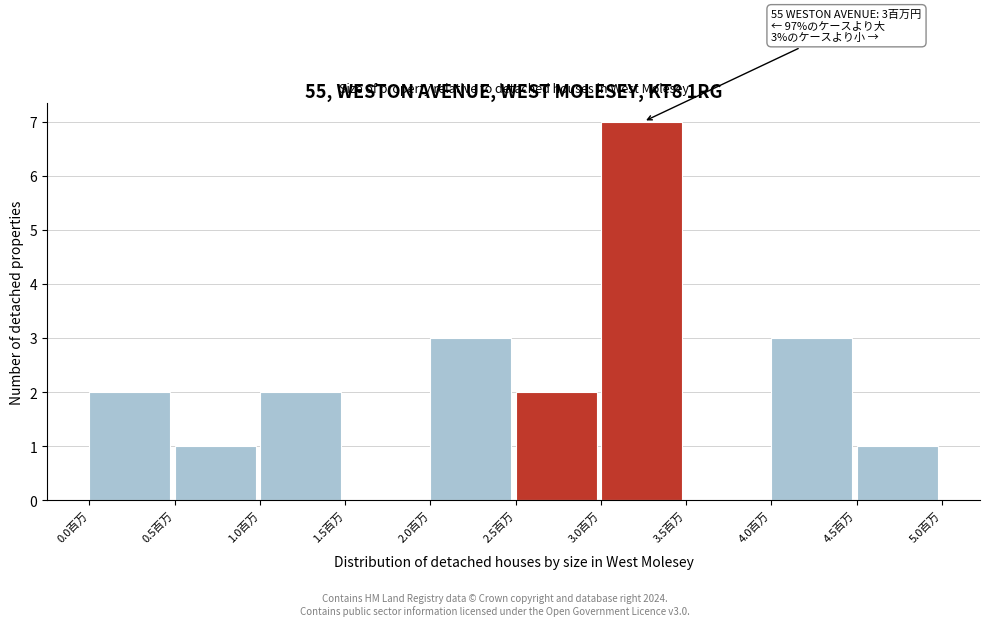

Which range on the x-axis has the tallest bar?

3.0 to 3.5